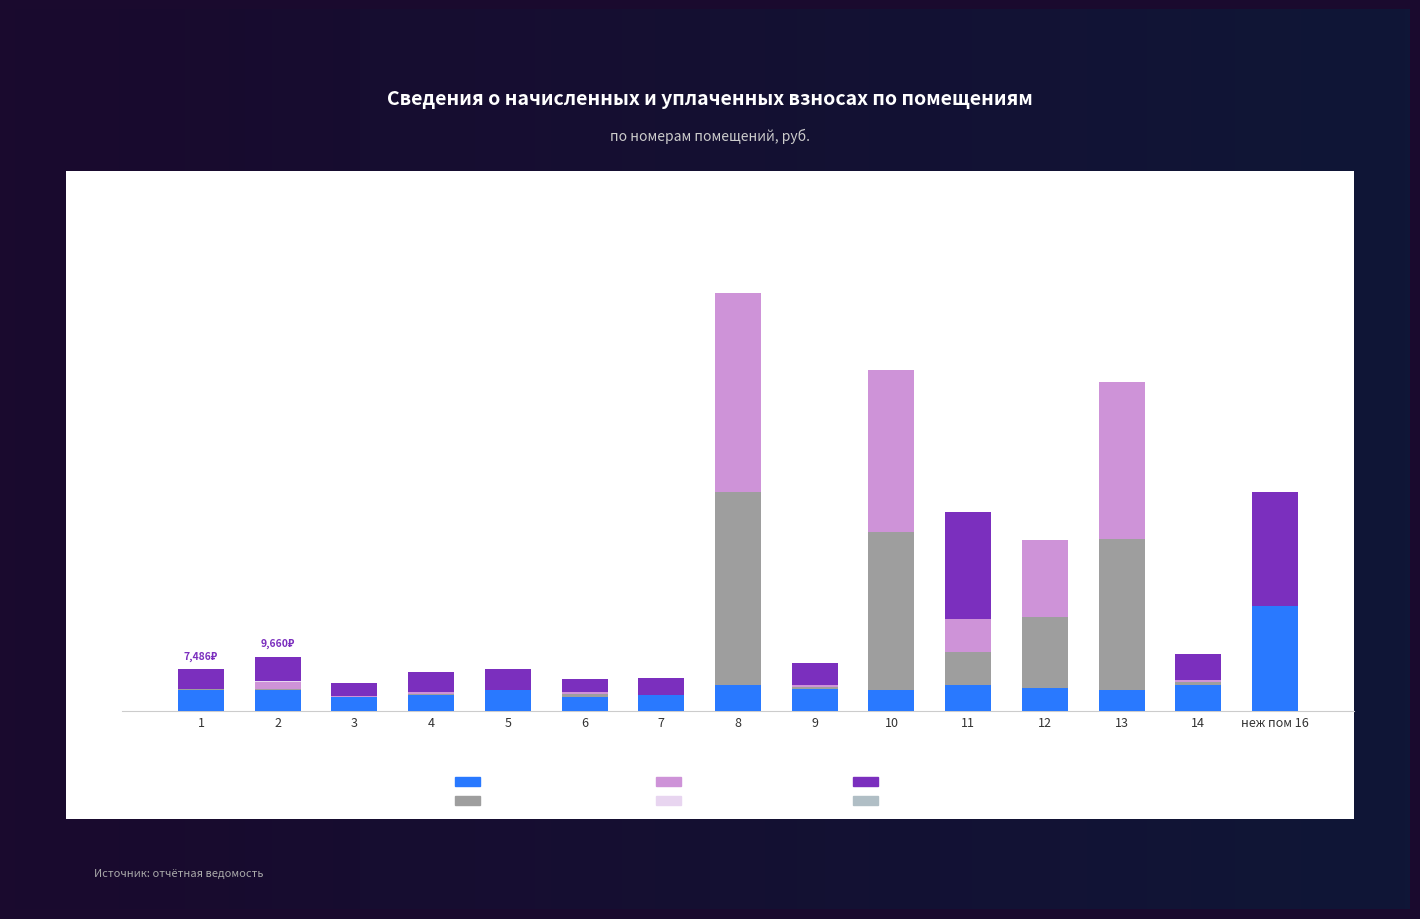

Which series has the largest range (max minus min)?

задолженность (пени)